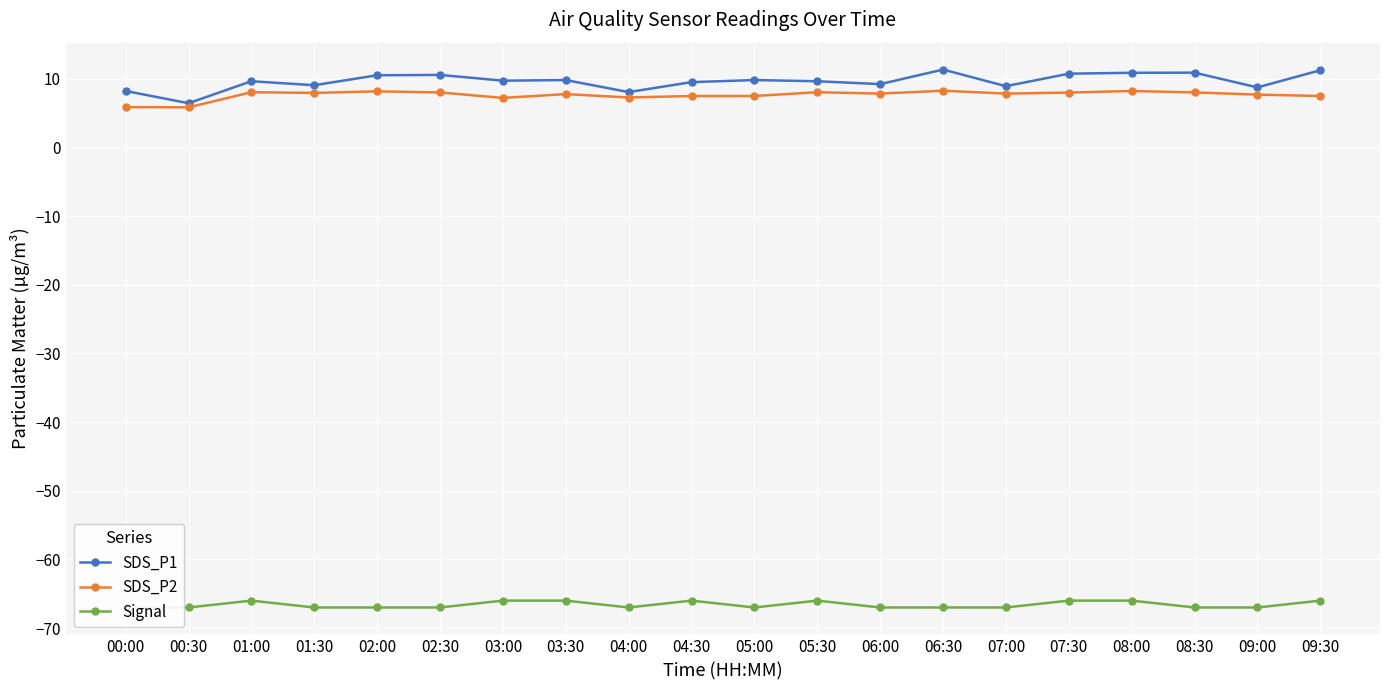

Where does the SDS_P2 series first go above 7?

01:00